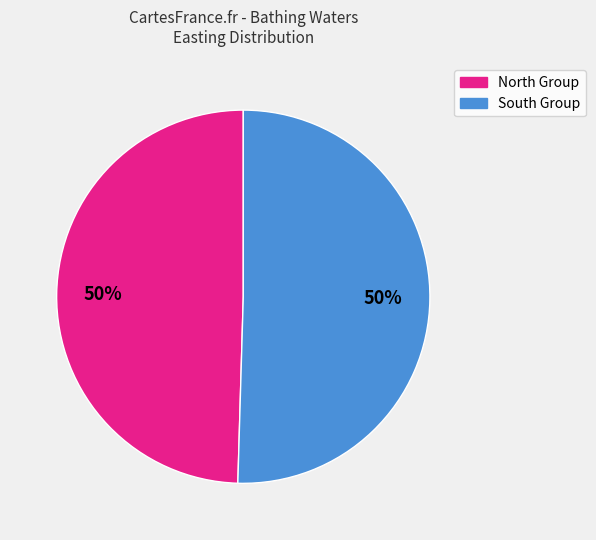

How many slices are in this pie chart?

2